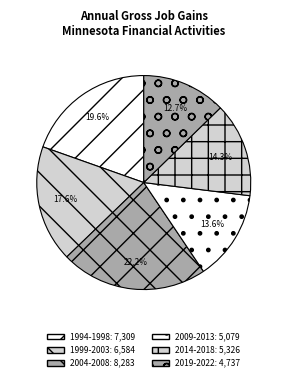

How many segments does this pie chart have?

6